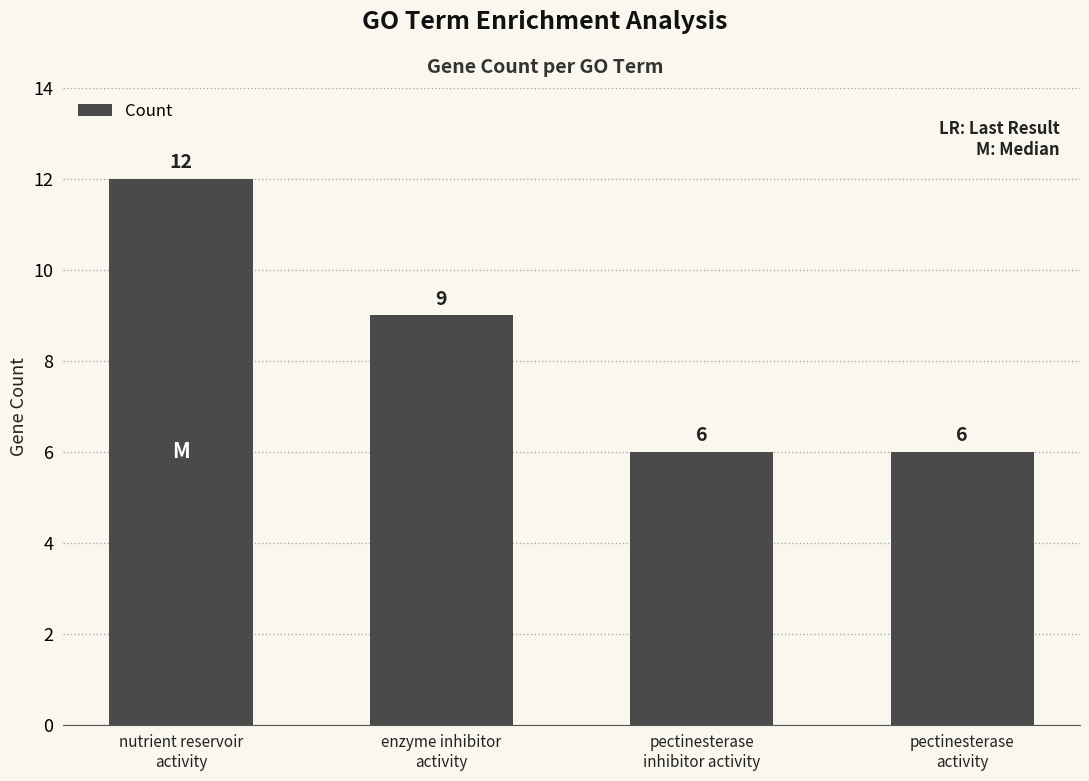

What is the label of the 4th bar from the left?

pectinesterase
activity